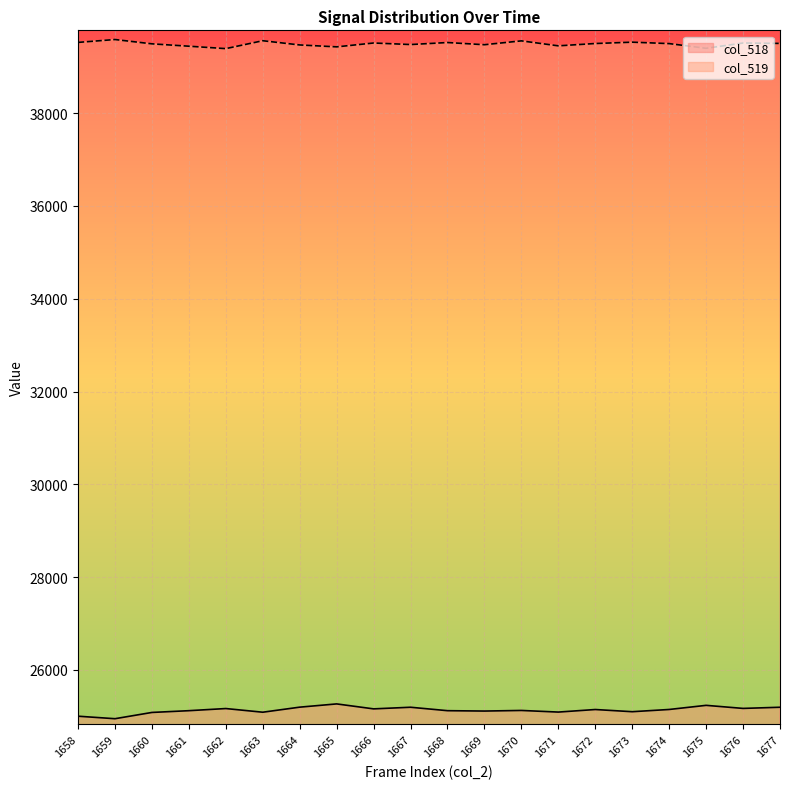

How many data points does each series have?

20